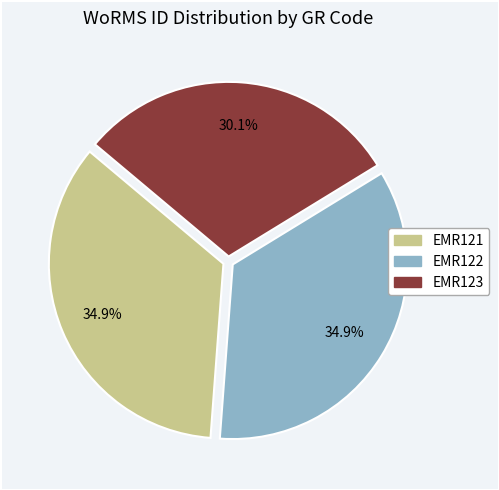

What percentage do EMR123 and EMR121 together represent?

65.1%